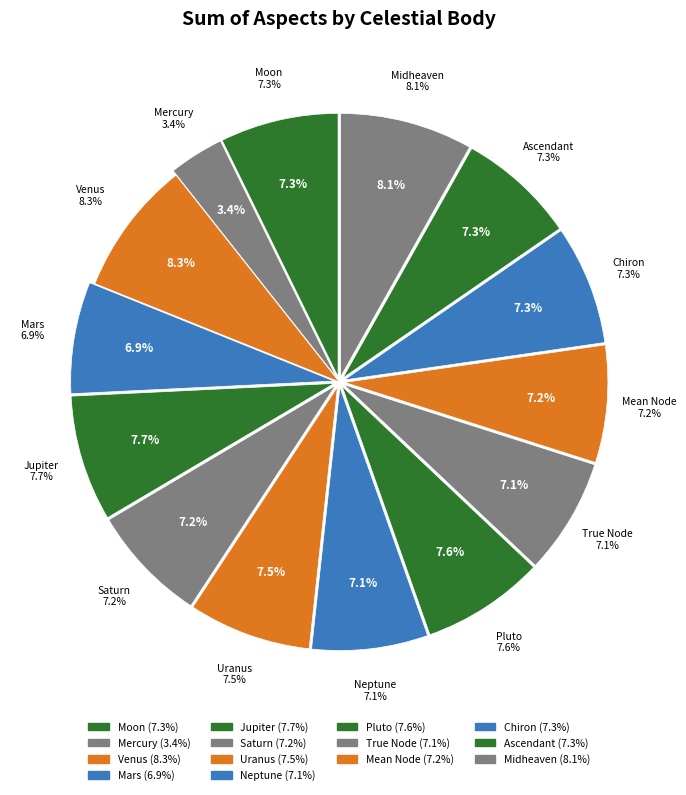

Is there a majority slice in this chart?

No